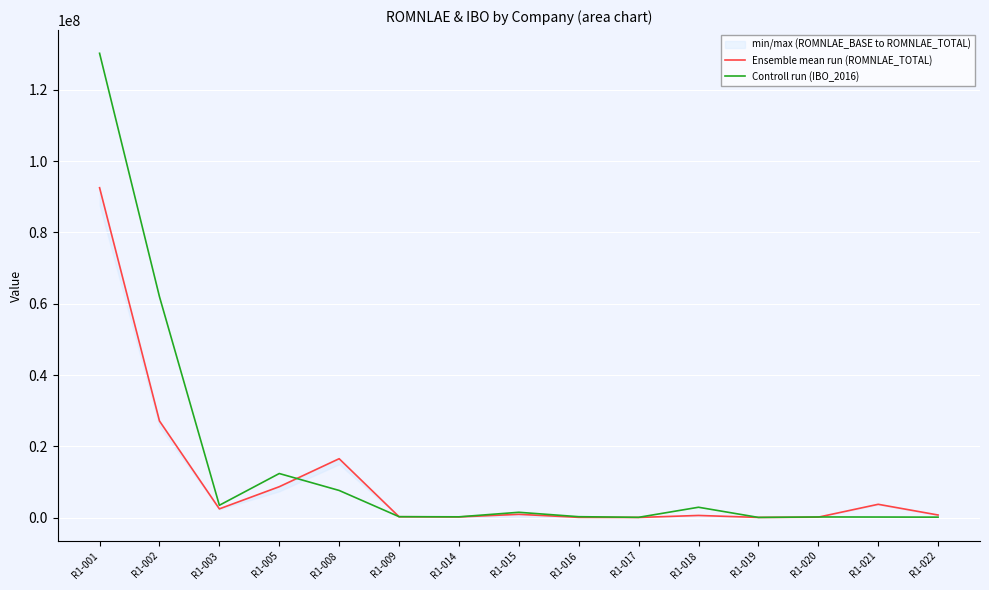

Which has a higher value, R1-016 or R1-001?

R1-001